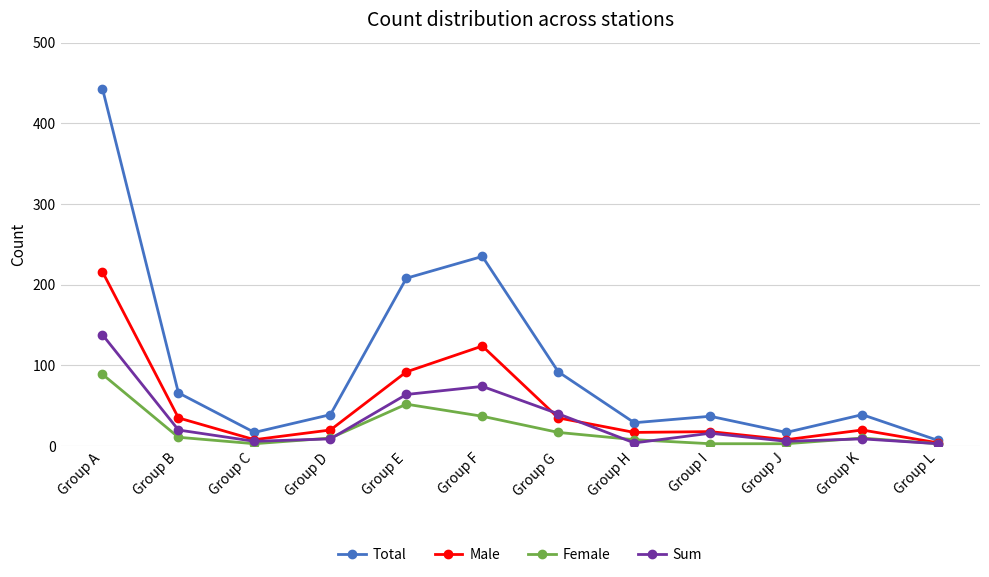

Which series has the largest total across all categories?

Total